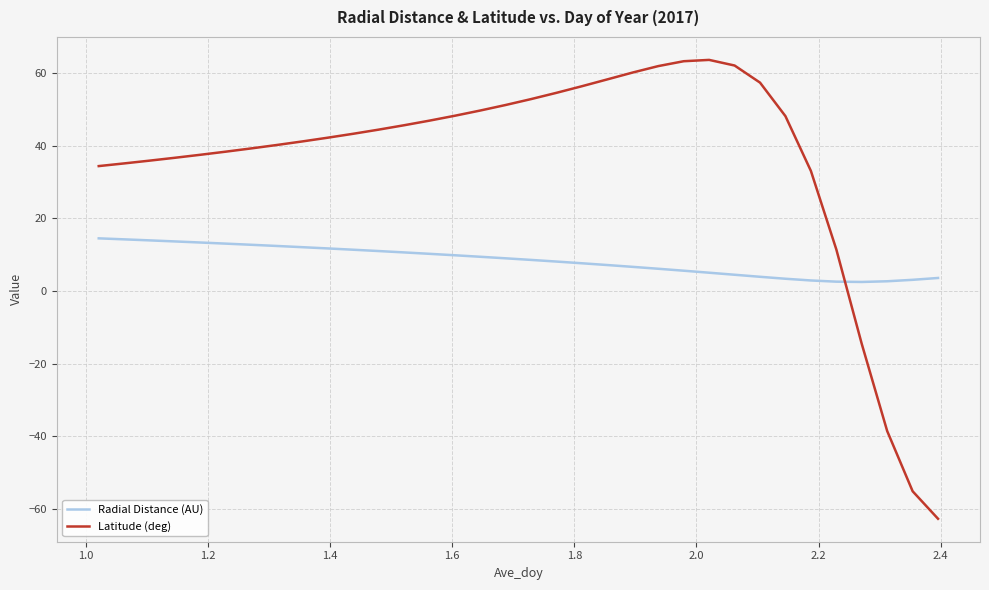

What is the difference between the maximum and minimum values in the Latitude (deg) series?

126.4